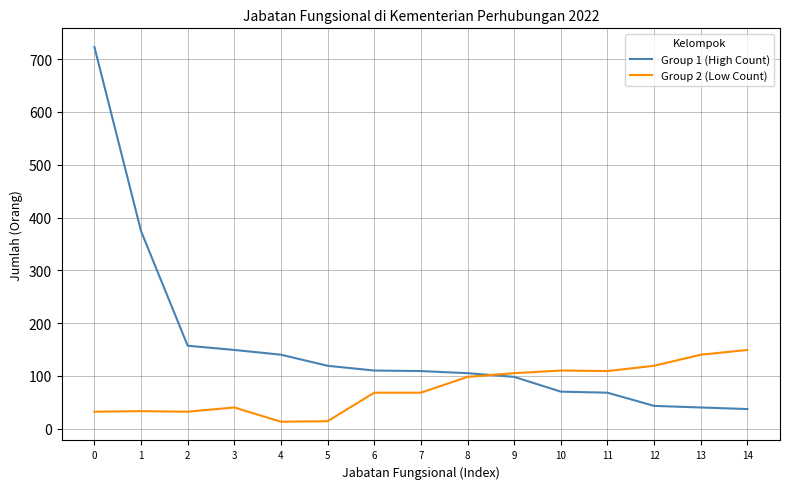

What is the average value of the Group 2 (Low Count) series?

75